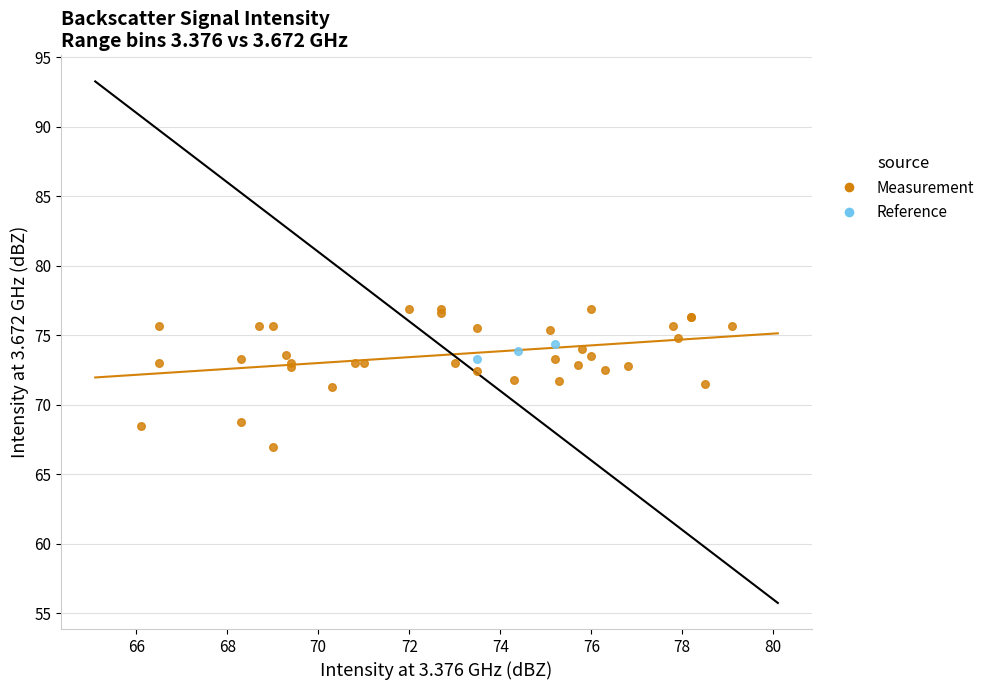

Which series reaches the minimum Y coordinate?

Measurement